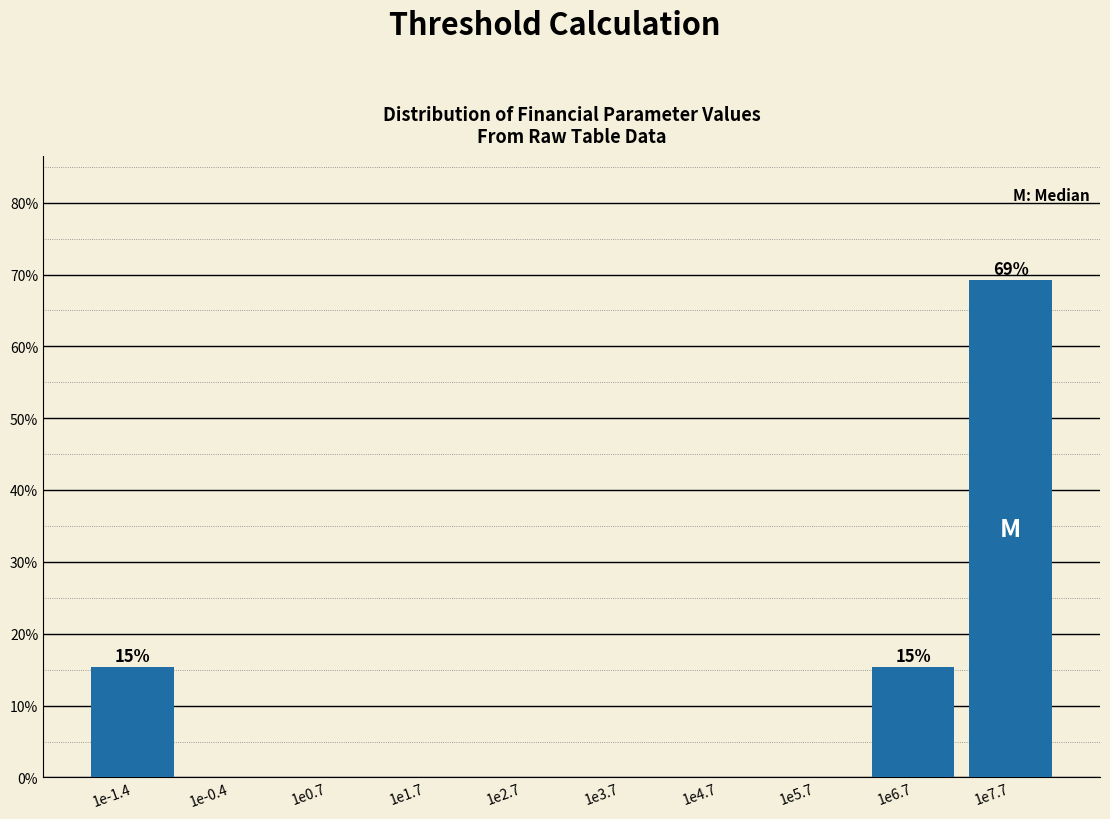

Reading left to right, what are all the values shown in this chart?

1e-1.4=15.4	1e-0.4=0.0	1e0.7=0.0	1e1.7=0.0	1e2.7=0.0	1e3.7=0.0	1e4.7=0.0	1e5.7=0.0	1e6.7=15.4	1e7.7=69.2